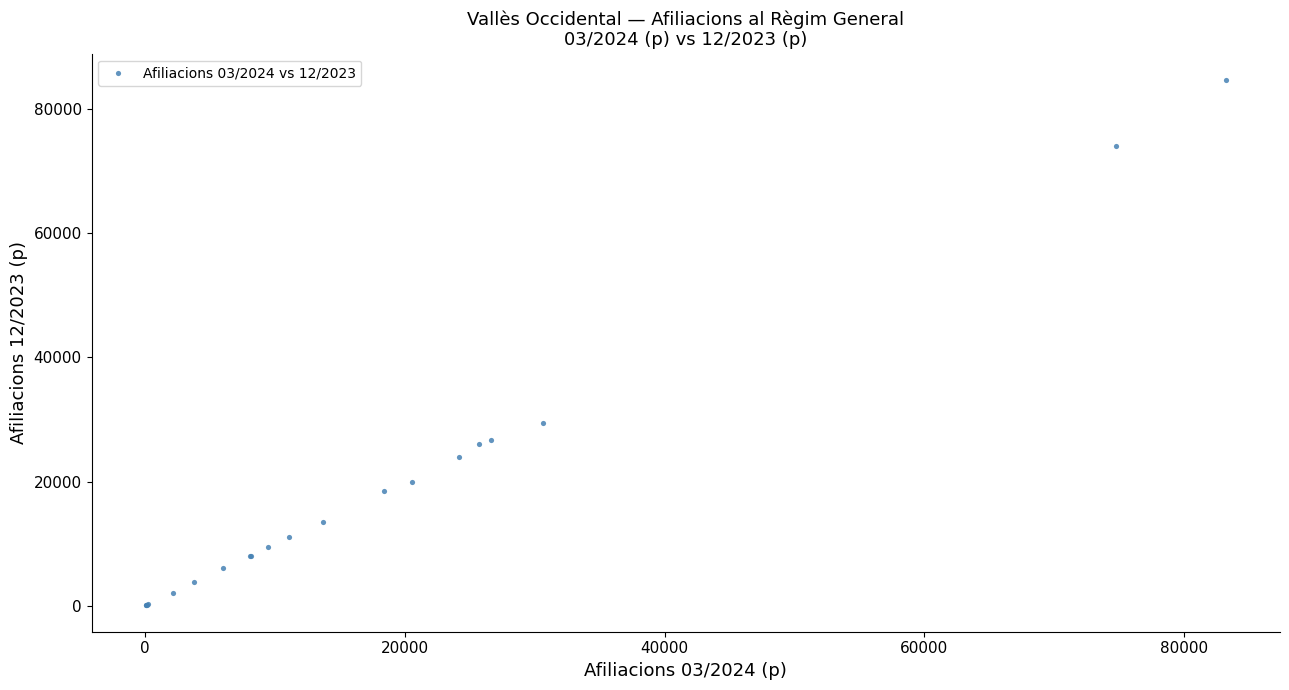

What Y value in the scatter plot is closest to 42355?

29445